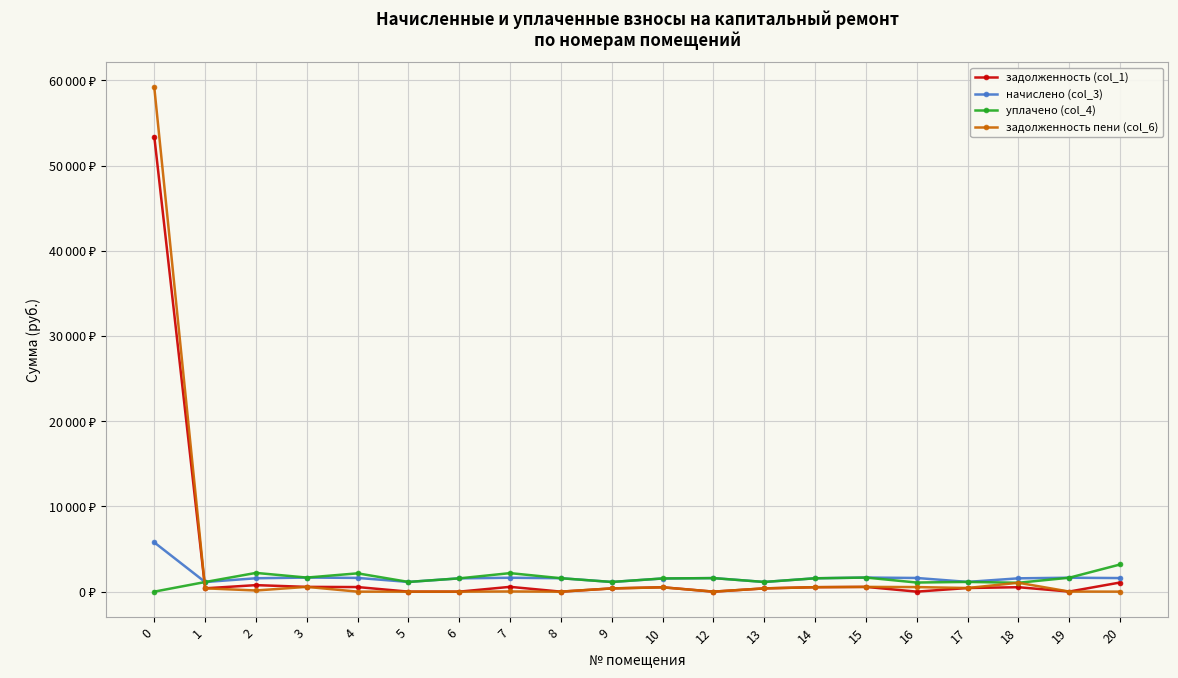

Which series ends up on top after the final intersection of задолженность (col_1) and начислено (col_3)?

начислено (col_3)